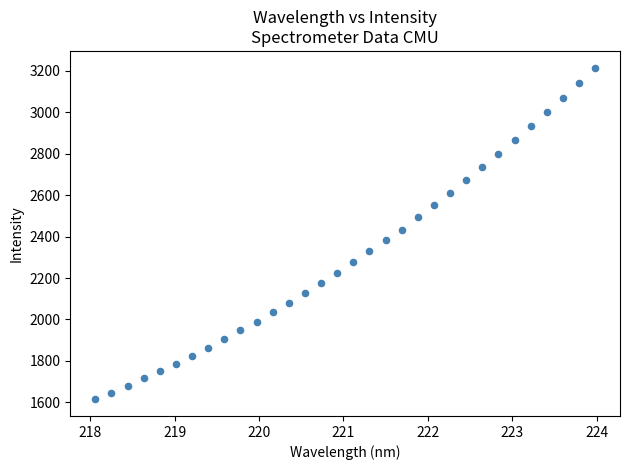

What is the range of Y values (max minus min)?

1600.6